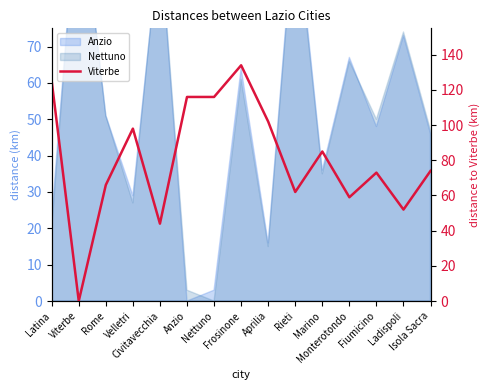

How many positive values are there?

14